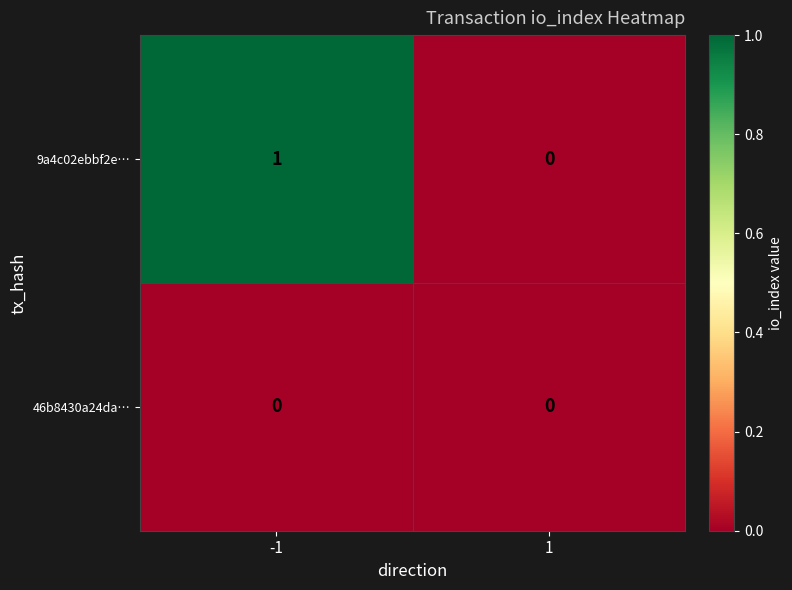

The 46b8430a24da… series shows 0 at 1. True or false?

True